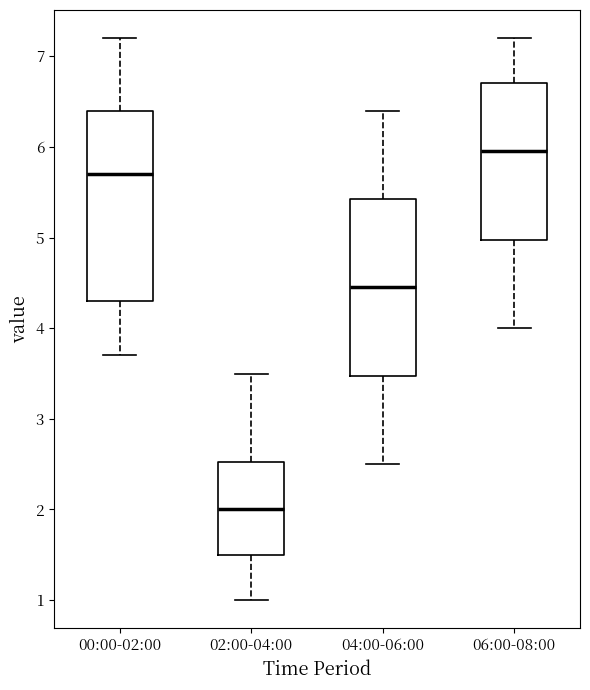

Which box has the highest median line?

06:00-08:00